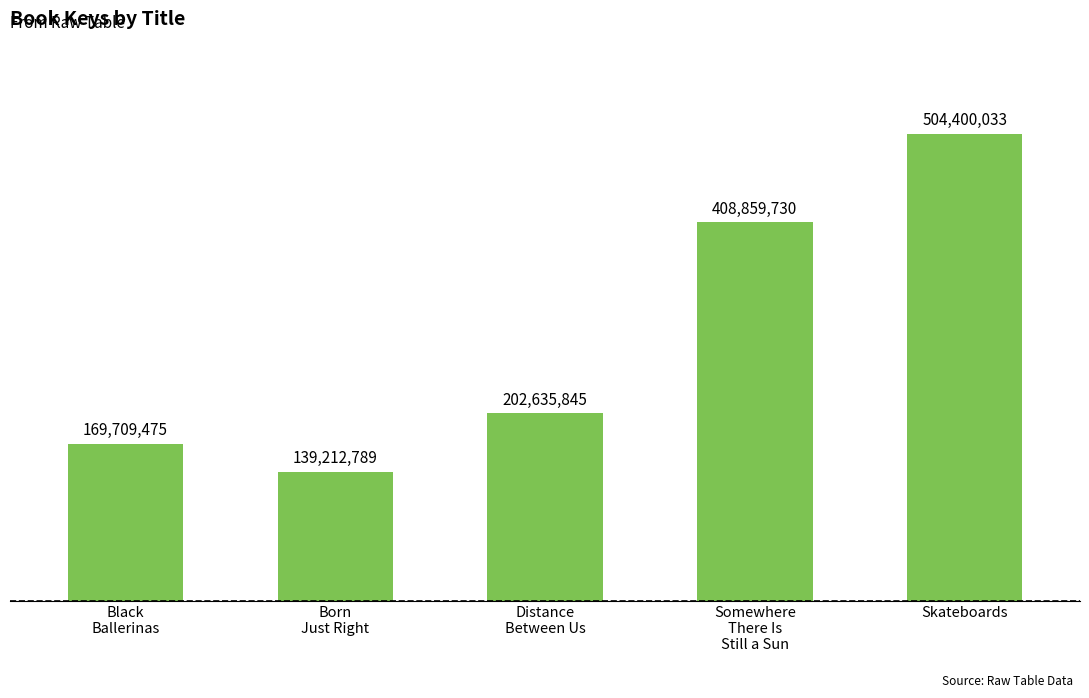

What is the approximate value at Somewhere
There Is
Still a Sun, to the nearest 100?

408859700